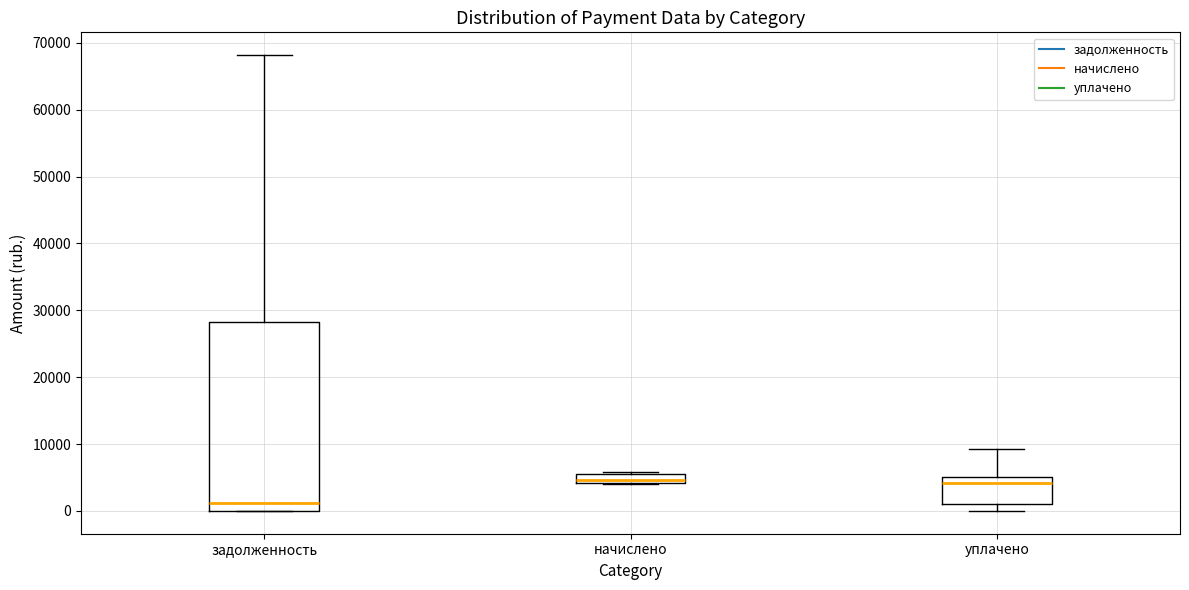

Where is the upper edge of the box for задолженность on the y-axis? The values are not printed on the chart, so give them approximately, as read against the axis.

28000